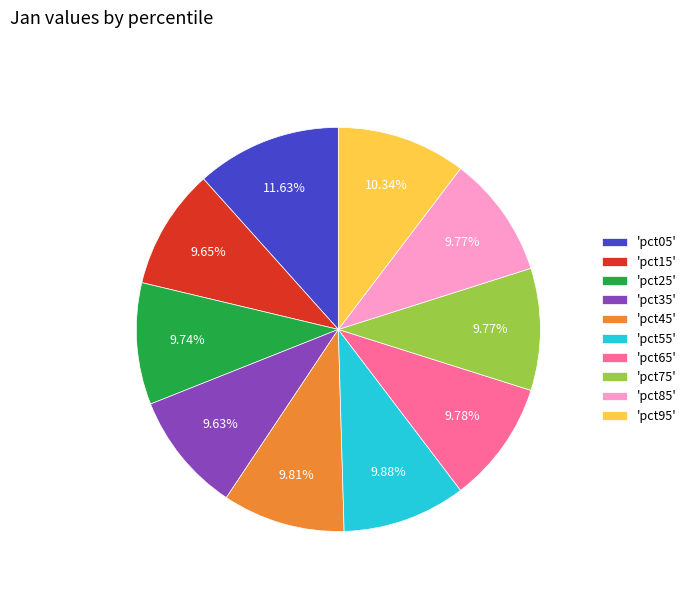

Which category has the biggest portion of the pie?

'pct05'